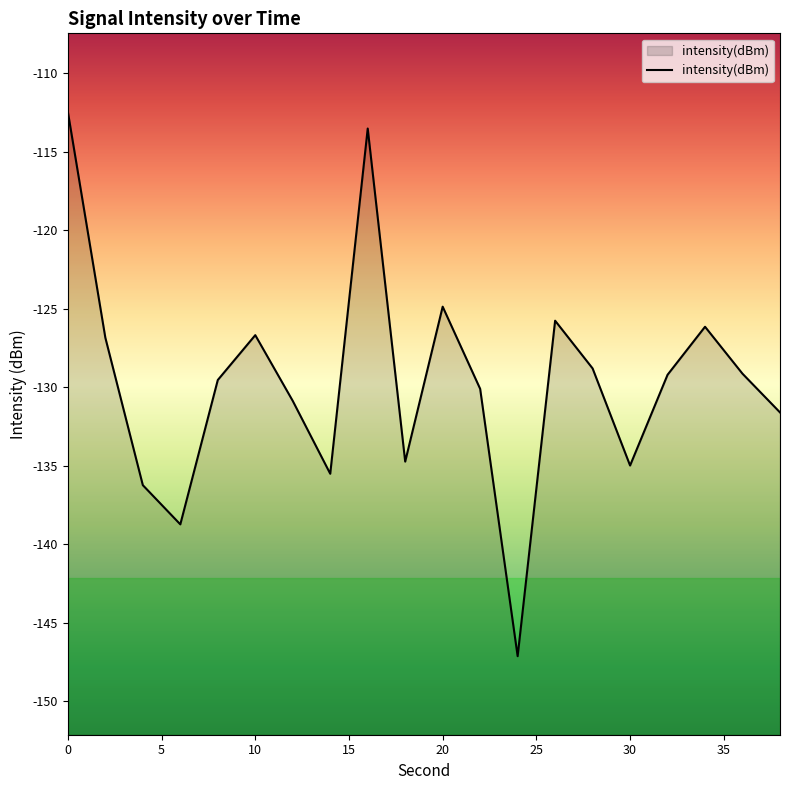

Read the value at 30.

-135.0